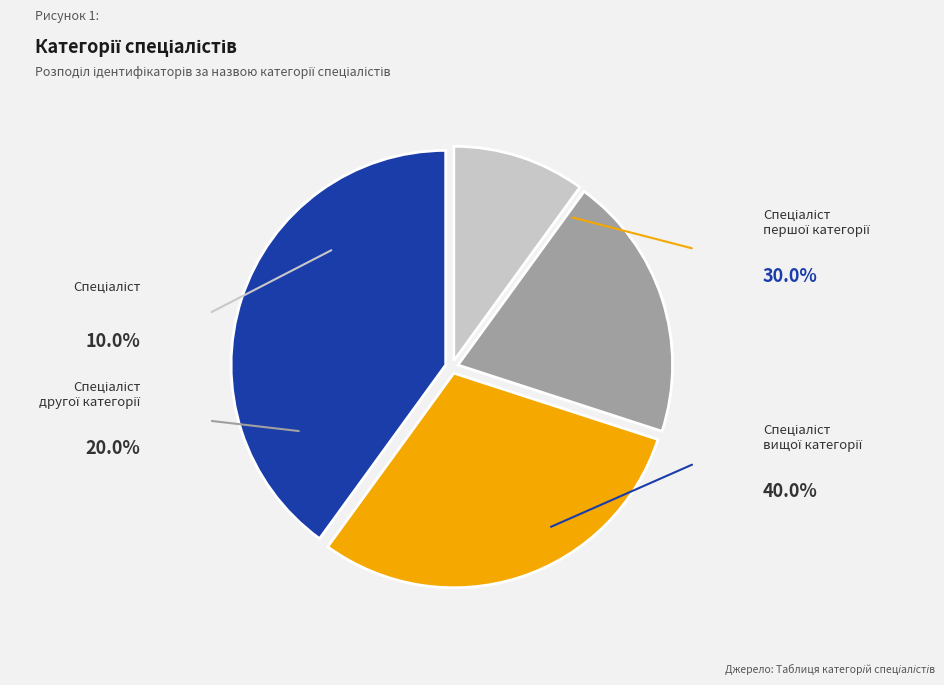

Is there any slice that represents more than half of the pie?

No